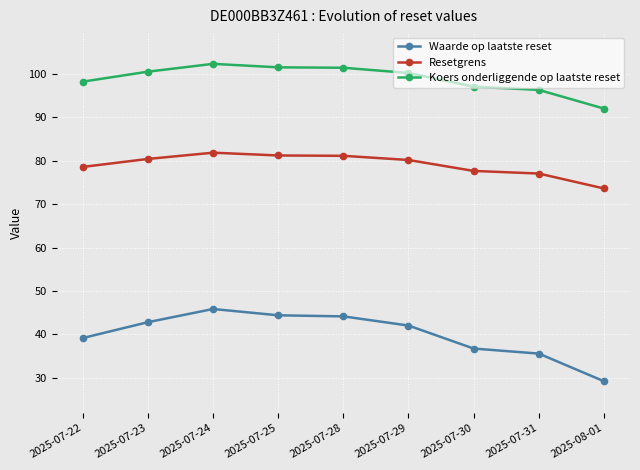

Count the number of data series in this chart.

3